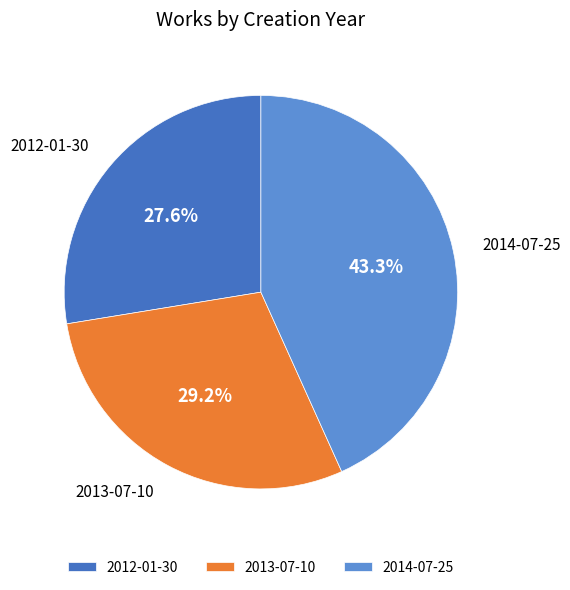

How many slices are in this pie chart?

3